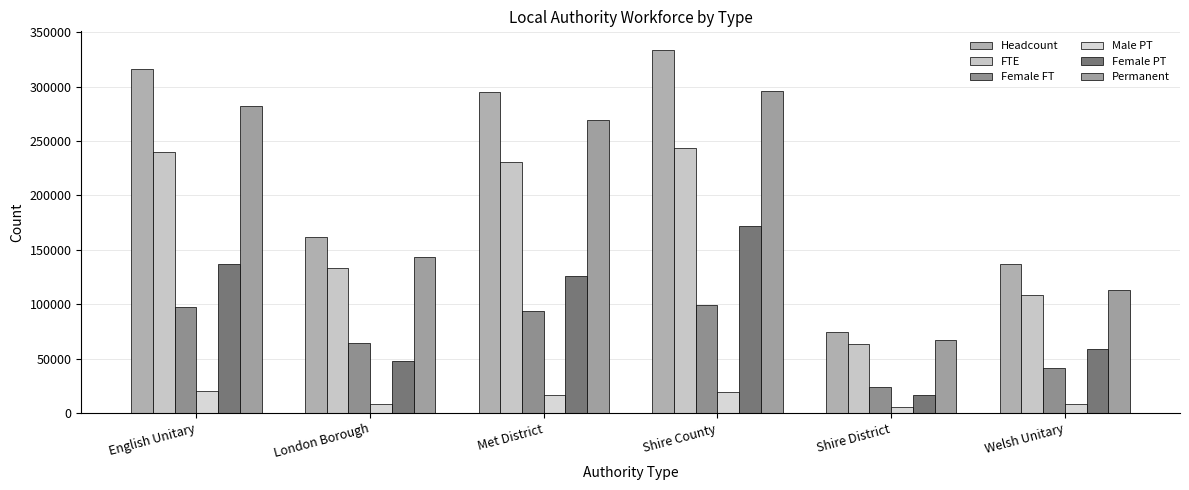

What is the difference between the maximum and minimum values in the Female PT series?

155100